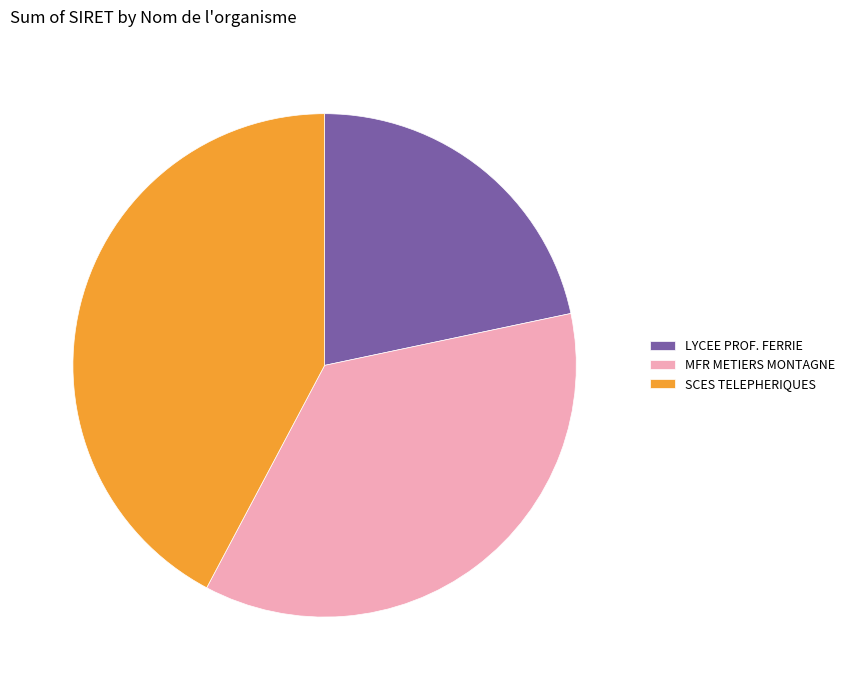

Is the sum of LYCEE PROF. FERRIE and SCES TELEPHERIQUES greater than half?

Yes